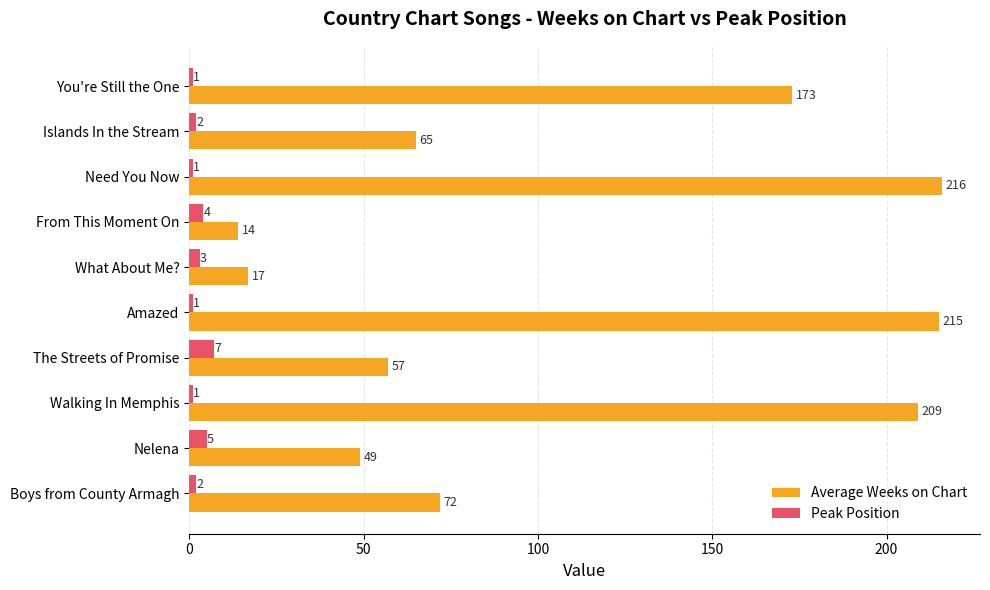

What is the difference between the second highest and second lowest values in the Peak Position series?

4